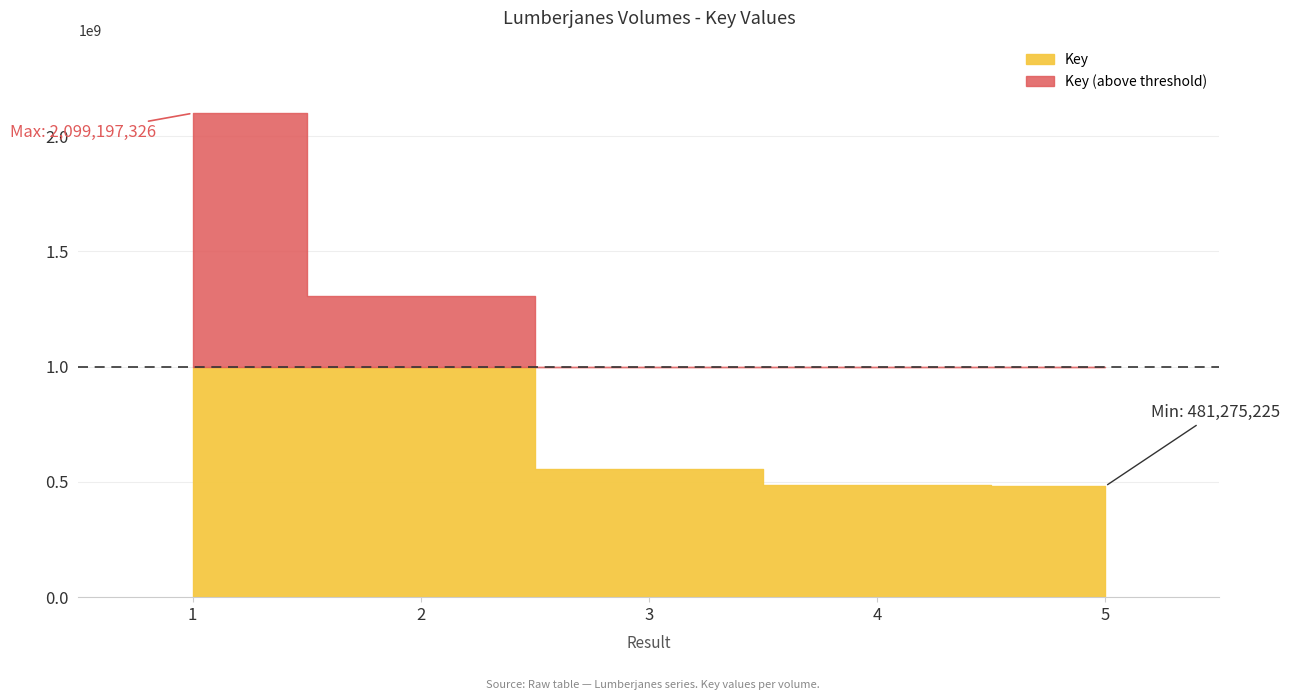

Rank the categories by value from lowest to highest.

5, 4, 3, 2, 1